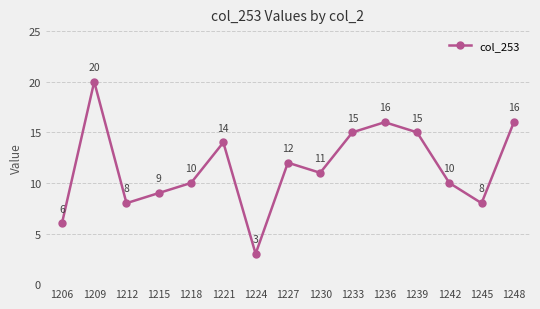

Reading left to right, list all the values displayed in this chart.

6	20	8	9	10	14	3	12	11	15	16	15	10	8	16